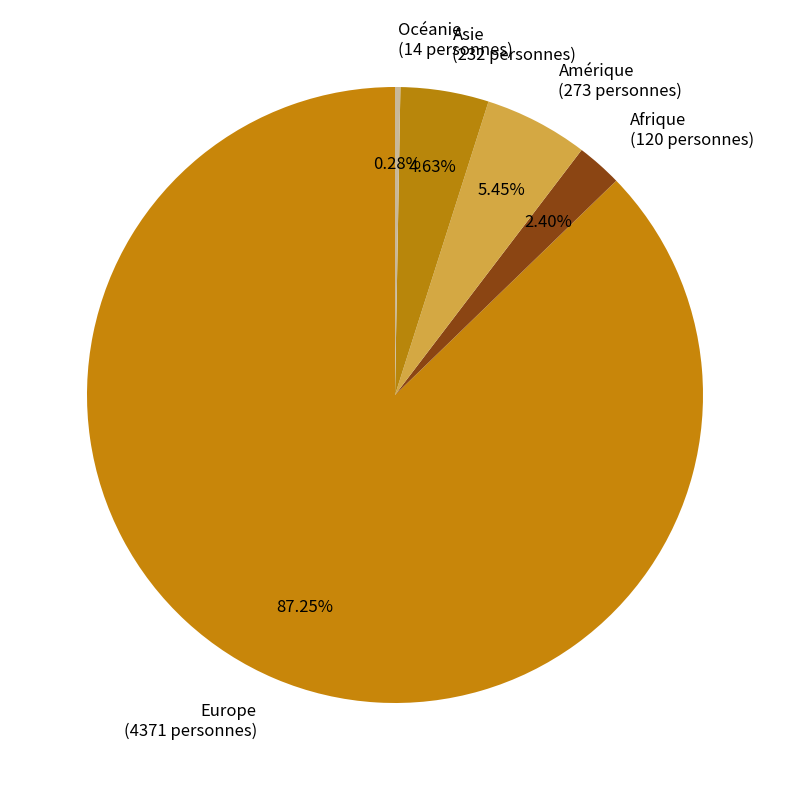

To the nearest percent, what is the difference between the largest and smallest slice percentages?

87%